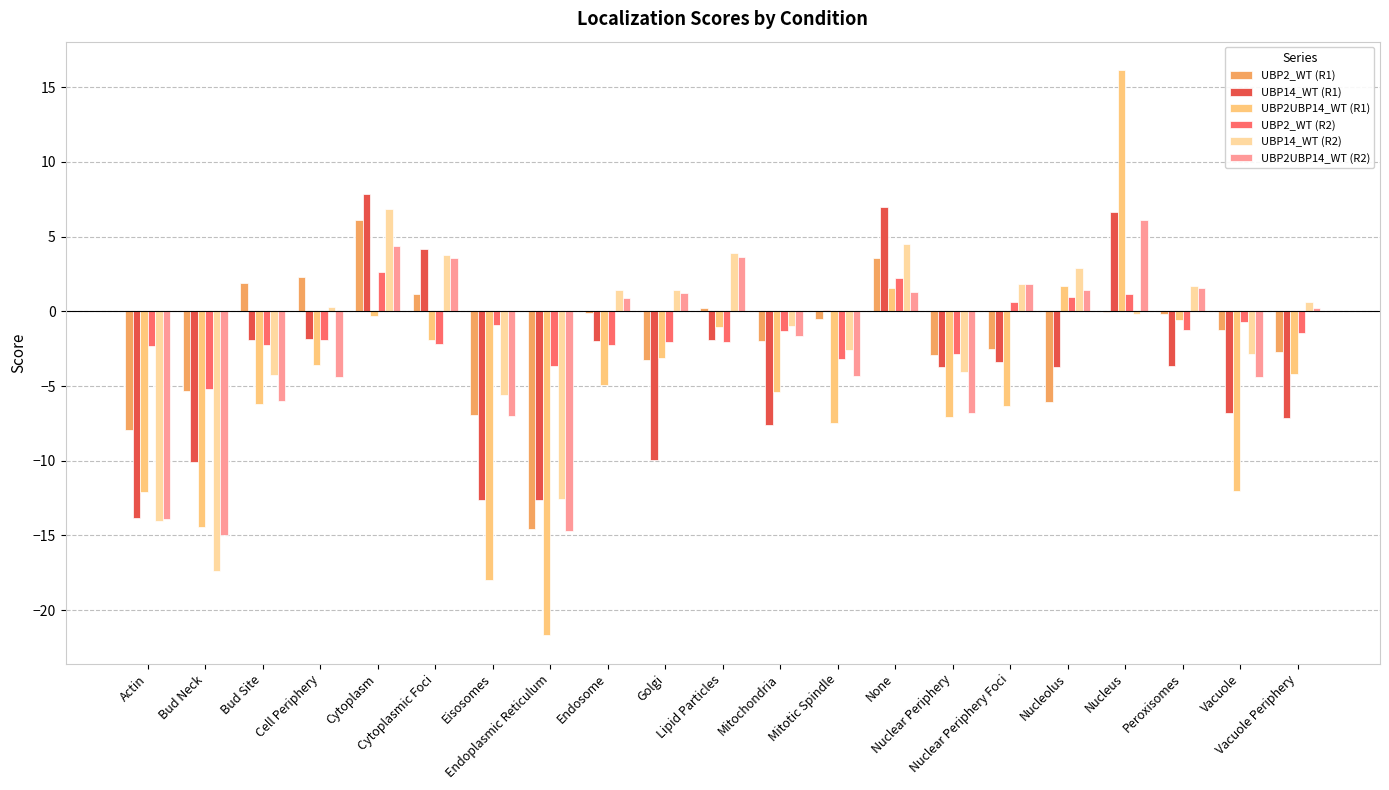

What are all the series names shown in the legend?

UBP2_WT (R1), UBP14_WT (R1), UBP2UBP14_WT (R1), UBP2_WT (R2), UBP14_WT (R2), UBP2UBP14_WT (R2)